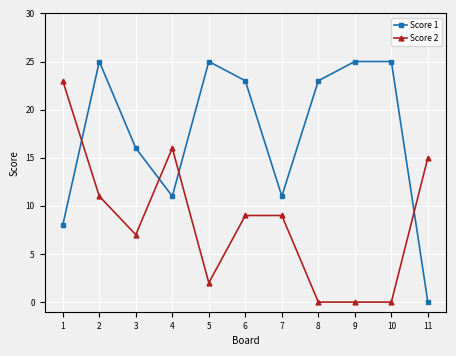

Which series ends up on top after the final intersection of Score 1 and Score 2?

Score 2